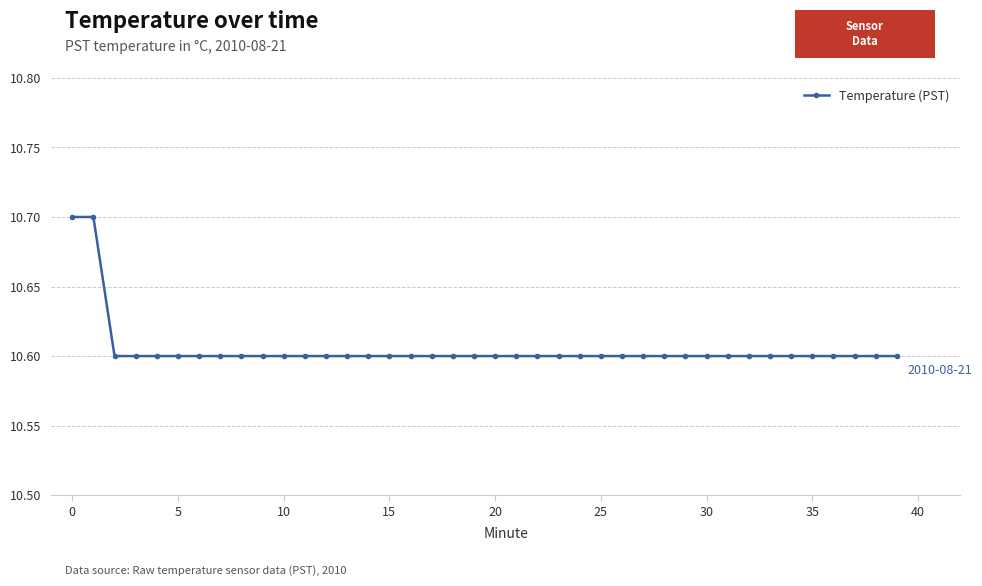

What is the value of the 18th point from the left?

10.6